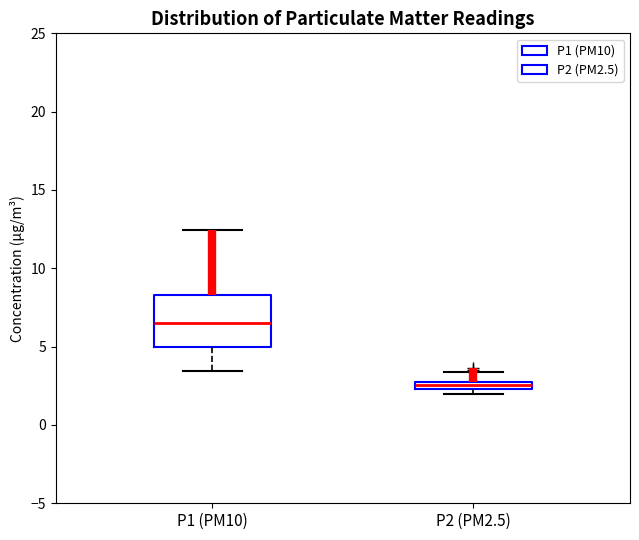

Comparing the boxes themselves (not the whiskers), which one is the tallest?

P1 (PM10)